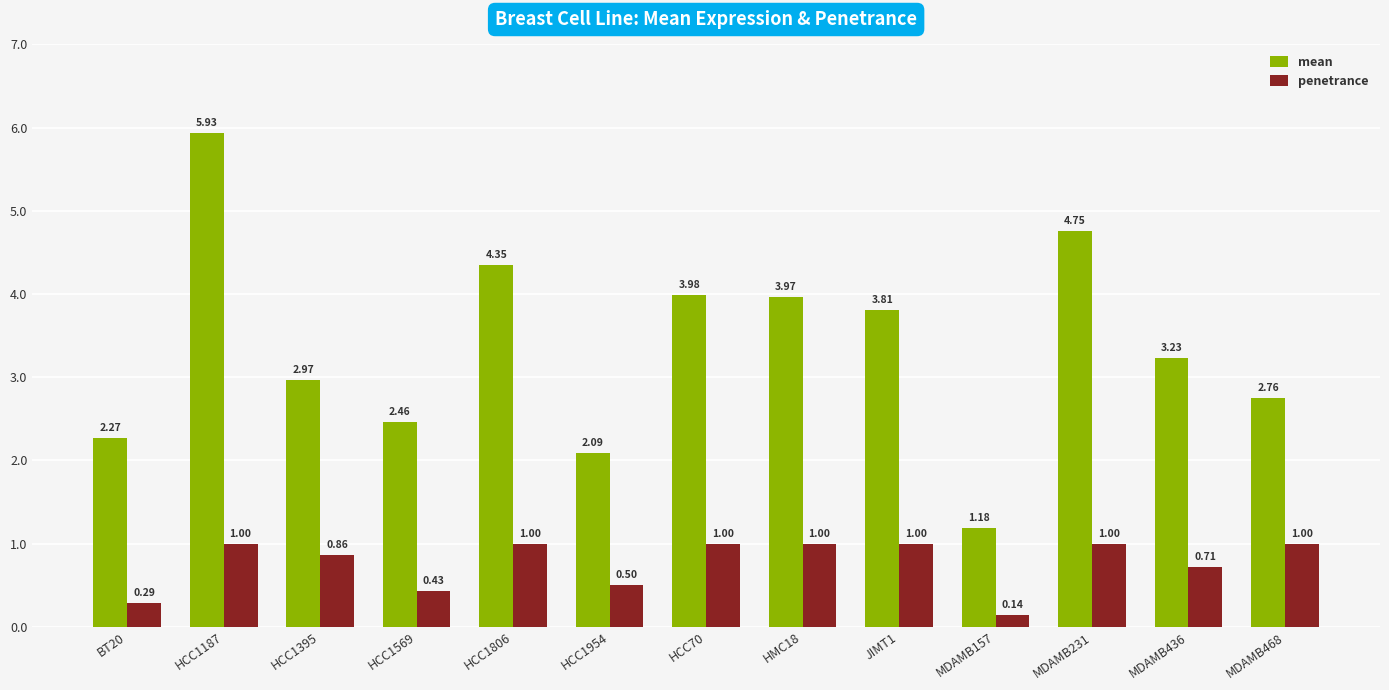

List the series in order of their overall mean, lowest first.

penetrance, mean